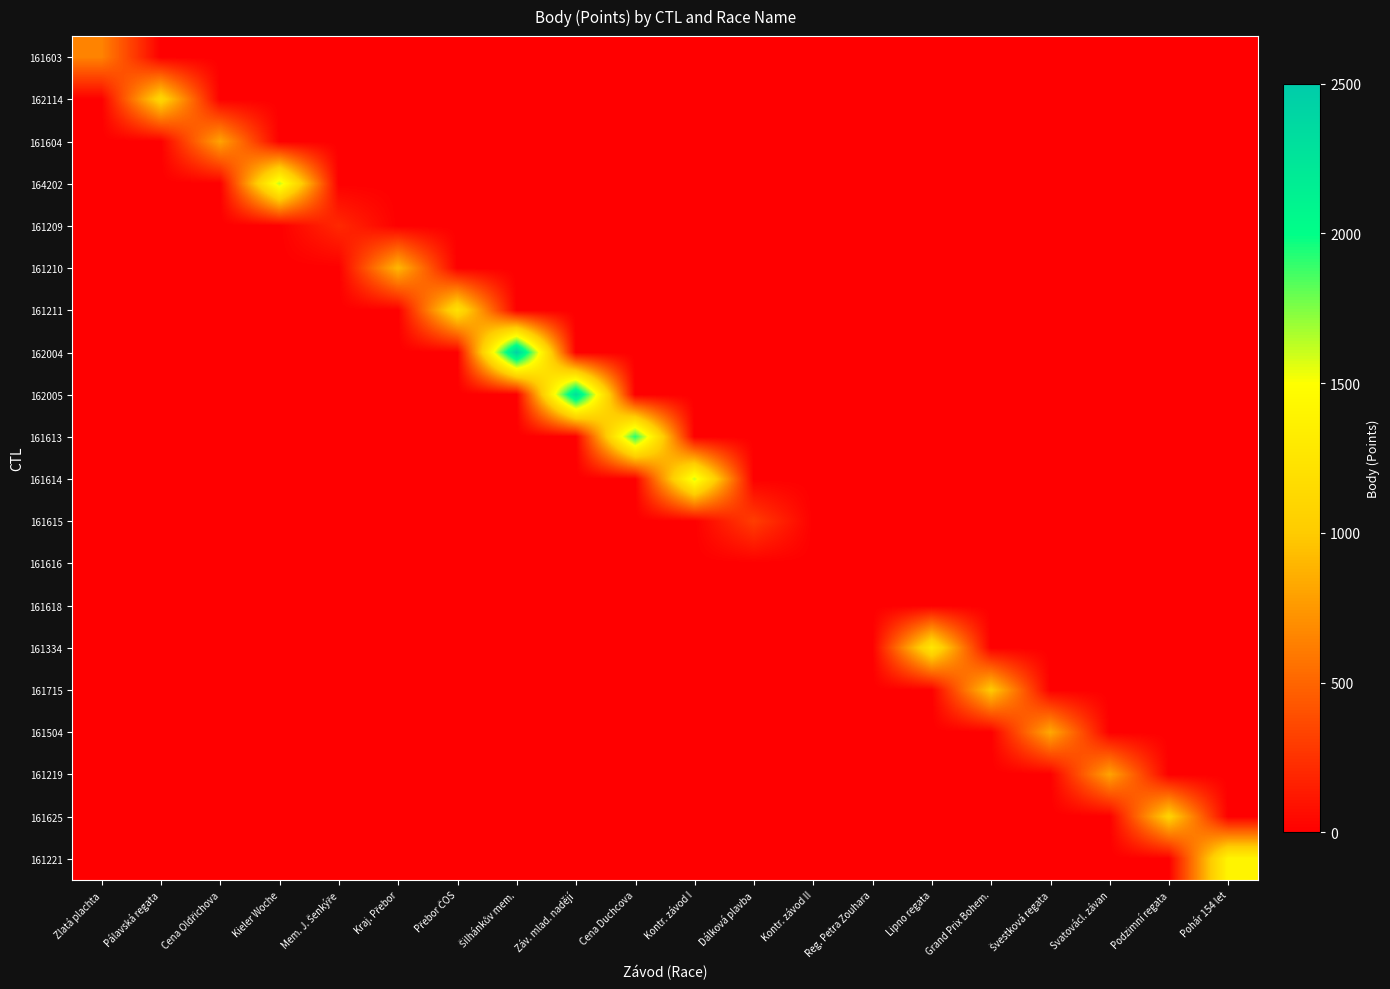

How many data points does each series have?

20